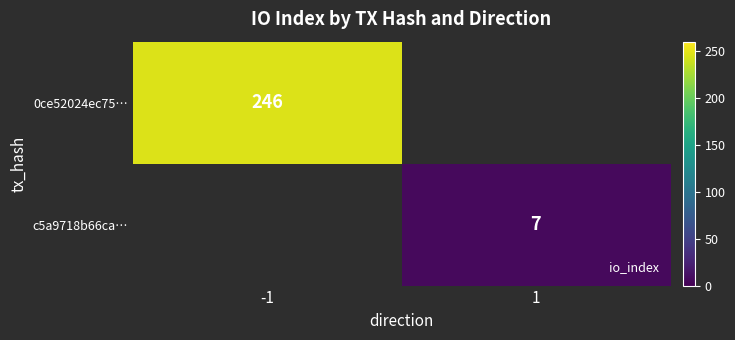

Rank the series at 1 from lowest to highest value.

0ce52024ec75…, c5a9718b66ca…